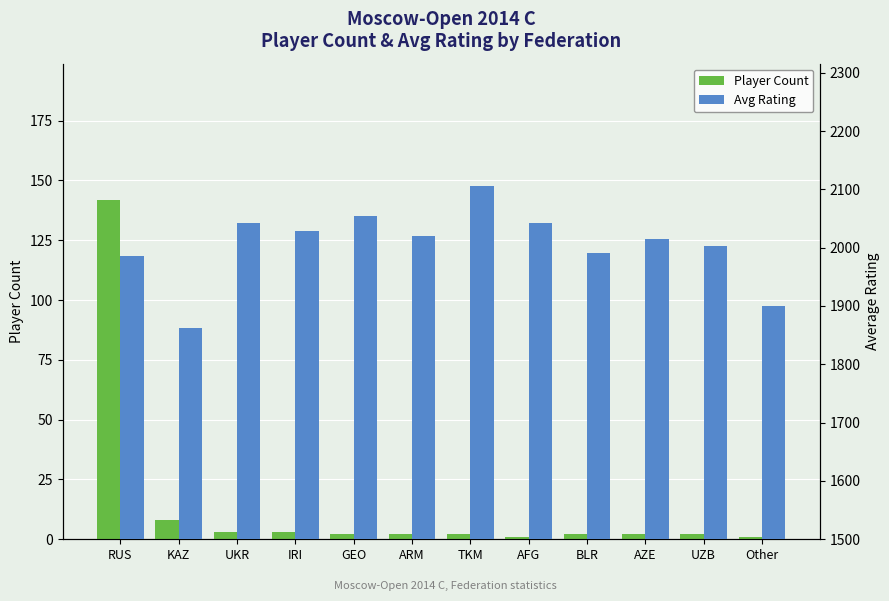

What is the sum of all Player Count values?

170